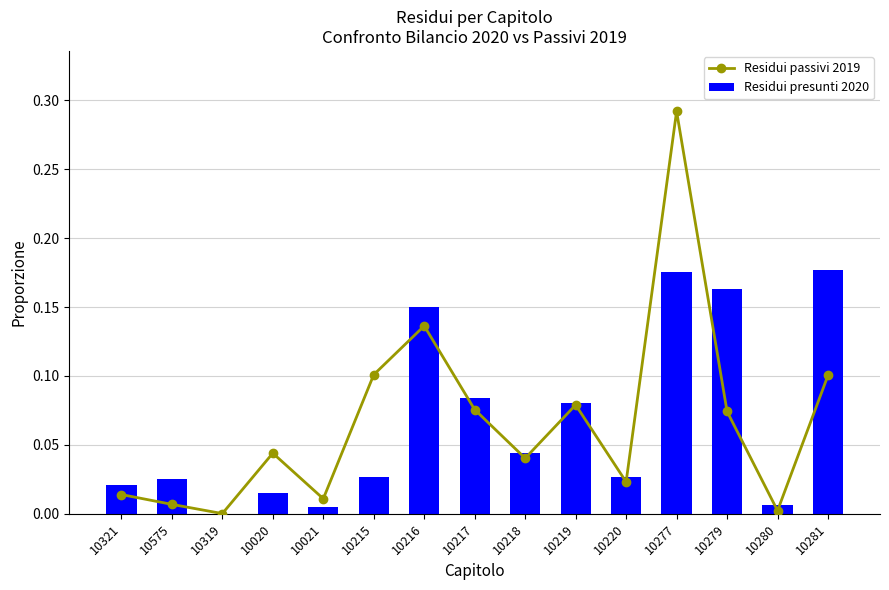

Which series has the widest spread of values?

Residui passivi 2019